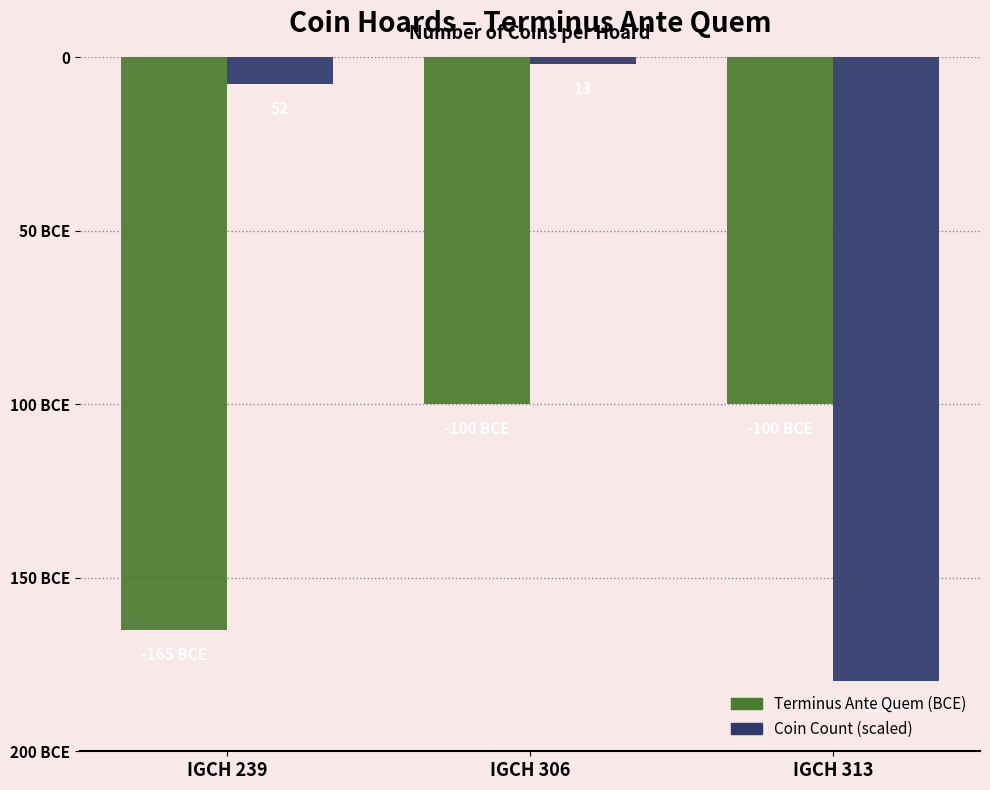

Which category has the lowest value across all series?

IGCH 313